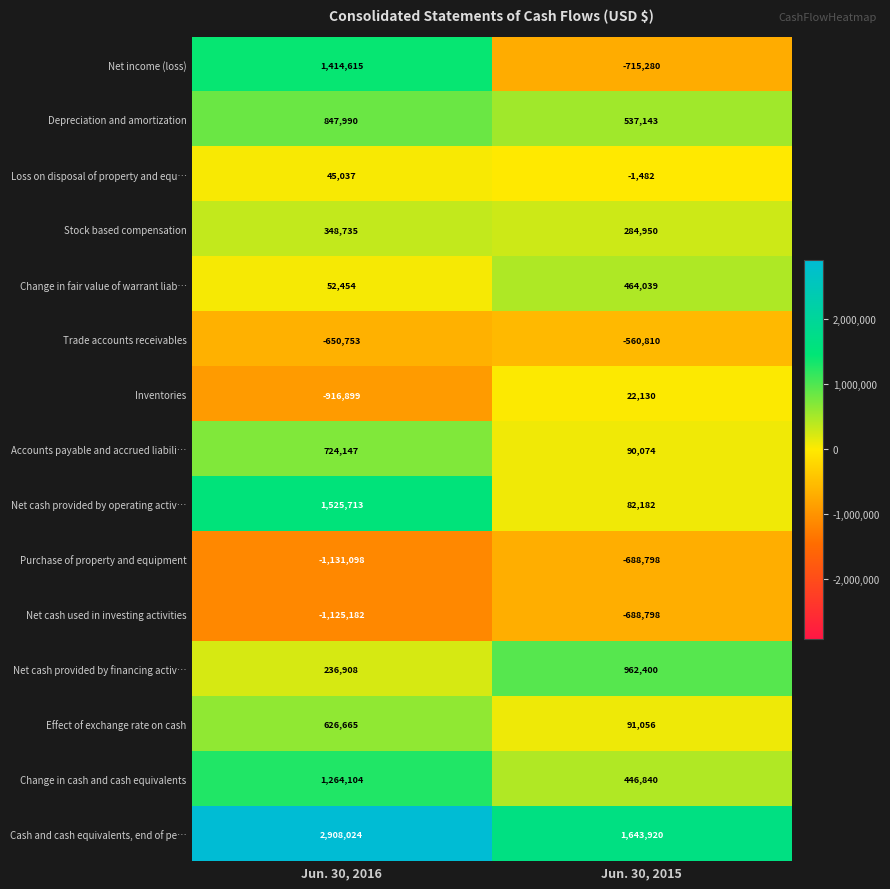

Reading right to left, list all the values displayed in this chart.

Net income (loss): Jun. 30, 2015=-715280	Jun. 30, 2016=1414615
Depreciation and amortization: Jun. 30, 2015=537143	Jun. 30, 2016=847990
Loss on disposal of property and equ…: Jun. 30, 2015=-1482	Jun. 30, 2016=45037
Stock based compensation: Jun. 30, 2015=284950	Jun. 30, 2016=348735
Change in fair value of warrant liab…: Jun. 30, 2015=464039	Jun. 30, 2016=52454
Trade accounts receivables: Jun. 30, 2015=-560810	Jun. 30, 2016=-650753
Inventories: Jun. 30, 2015=22130	Jun. 30, 2016=-916899
Accounts payable and accrued liabili…: Jun. 30, 2015=90074	Jun. 30, 2016=724147
Net cash provided by operating activ…: Jun. 30, 2015=82182	Jun. 30, 2016=1525713
Purchase of property and equipment: Jun. 30, 2015=-688798	Jun. 30, 2016=-1131098
Net cash used in investing activities: Jun. 30, 2015=-688798	Jun. 30, 2016=-1125182
Net cash provided by financing activ…: Jun. 30, 2015=962400	Jun. 30, 2016=236908
Effect of exchange rate on cash: Jun. 30, 2015=91056	Jun. 30, 2016=626665
Change in cash and cash equivalents: Jun. 30, 2015=446840	Jun. 30, 2016=1264104
Cash and cash equivalents, end of pe…: Jun. 30, 2015=1643920	Jun. 30, 2016=2908024